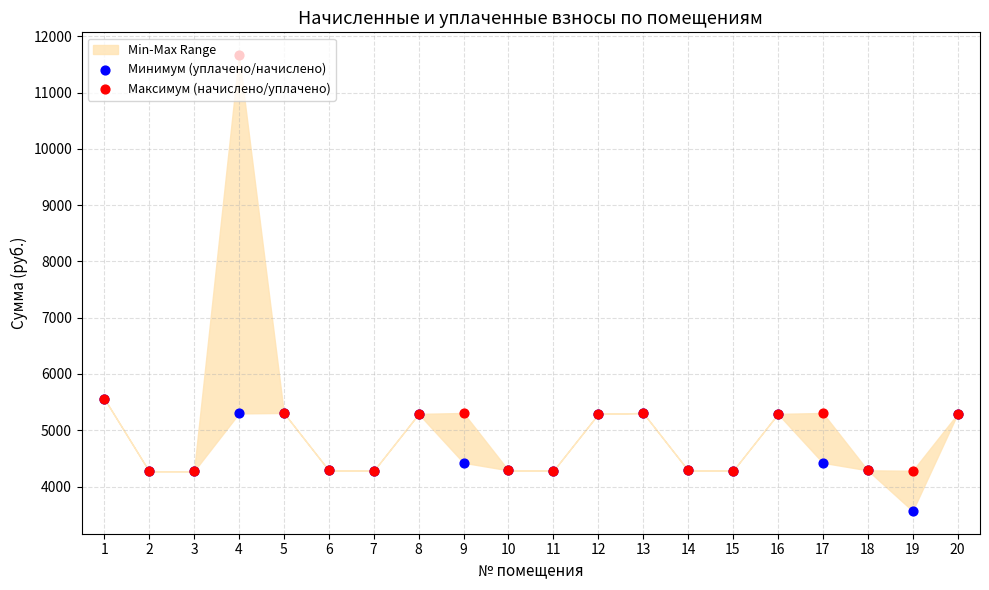

Which series has the largest total across all categories?

Максимум (начислено/уплачено)